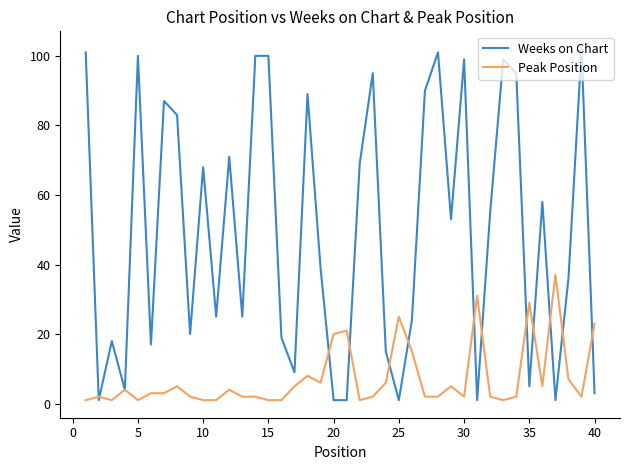

Which series has the widest spread of values?

Weeks on Chart